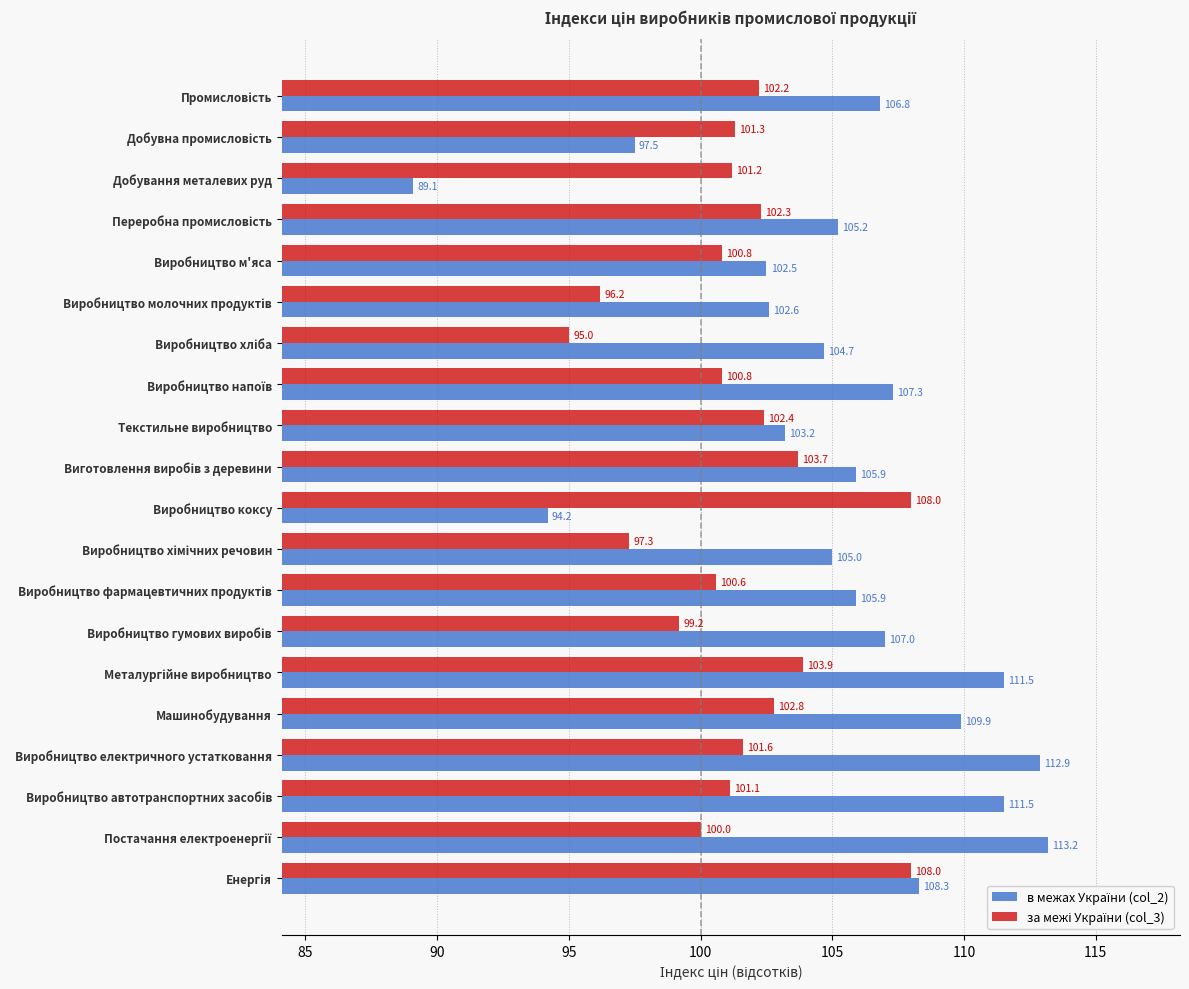

At how many categories does at least one series exceed 92?

20